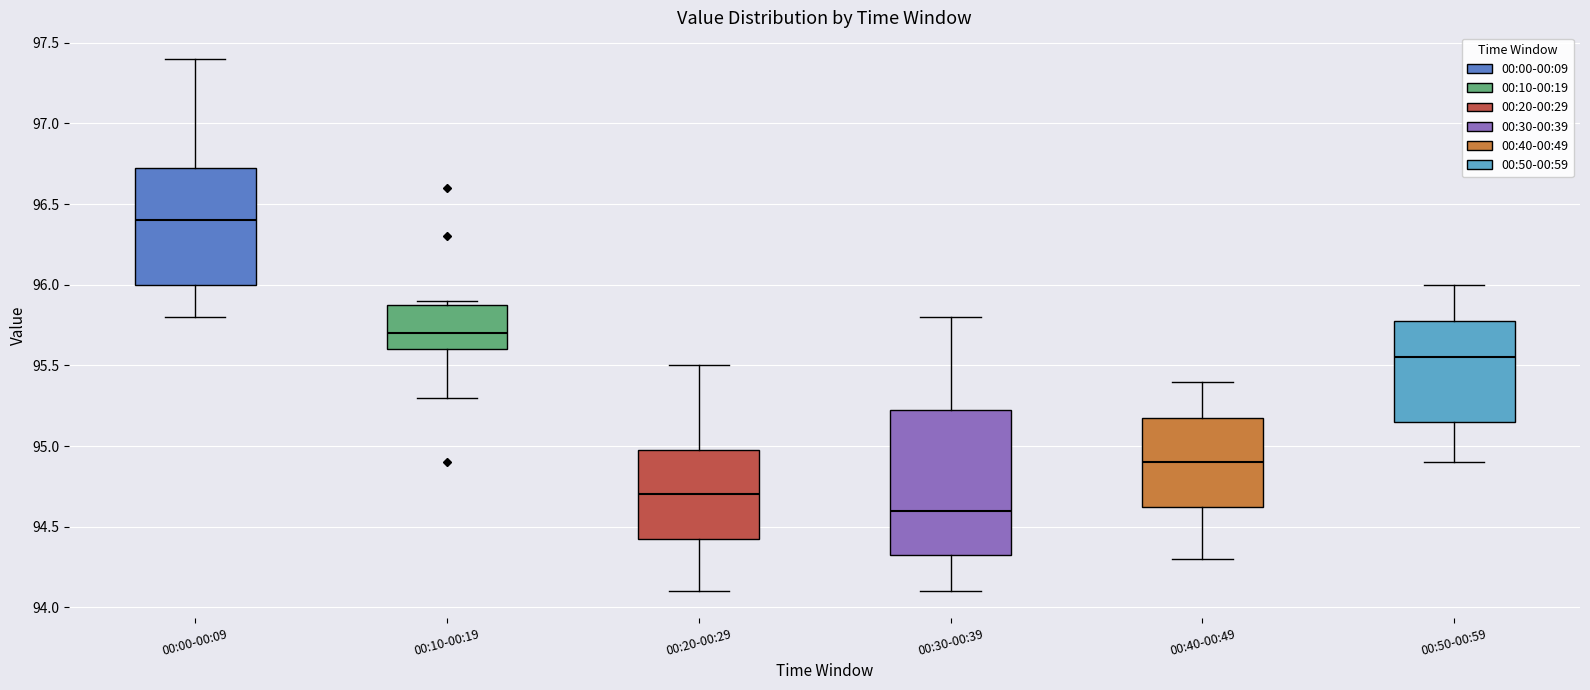

Reading left to right, read every box against the y-axis: the position of its median line, the range the box covers, and the ends of its whiskers. The values are not printed on the chart, so give them approximately, as read against the axis.

00:00-00:09: median 96.40, box 96.00 to 96.75, whiskers 95.80 to 97.40
00:10-00:19: median 95.70, box 95.60 to 95.90, whiskers 95.30 to 95.90 (just above the box's upper edge)
00:20-00:29: median 94.70, box 94.45 to 95.00, whiskers 94.10 to 95.50
00:30-00:39: median 94.60, box 94.35 to 95.25, whiskers 94.10 to 95.80
00:40-00:49: median 94.90, box 94.65 to 95.20, whiskers 94.30 to 95.40
00:50-00:59: median 95.55, box 95.15 to 95.80, whiskers 94.90 to 96.00